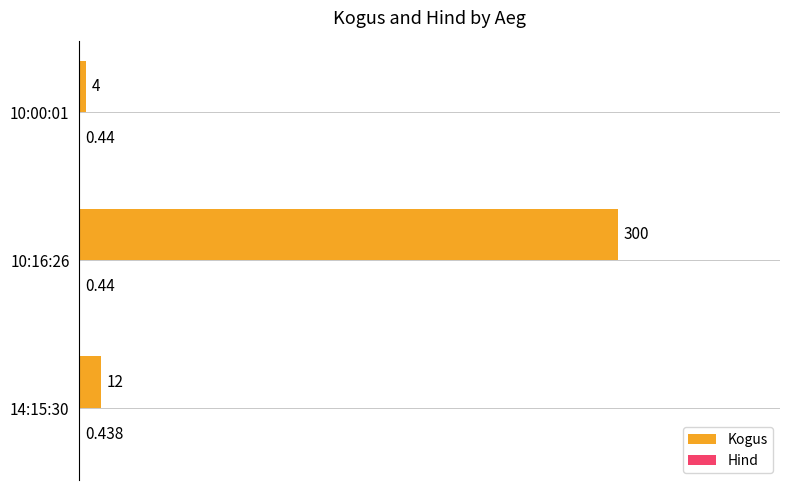

Which series changed the most between 14:15:30 and 10:16:26?

Kogus